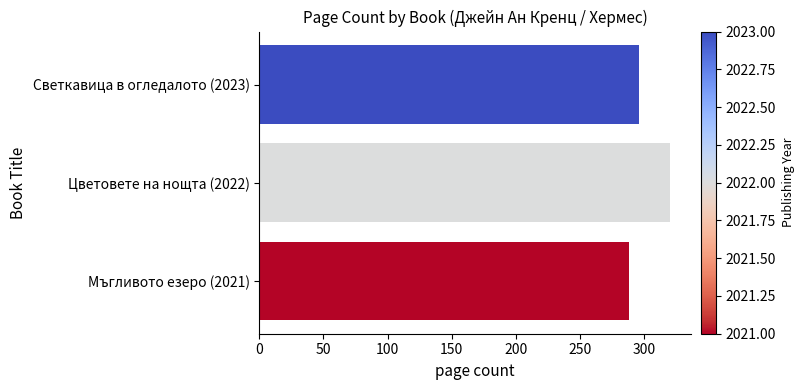

The value at Цветовете на нощта (2022) is 320. True or false?

True